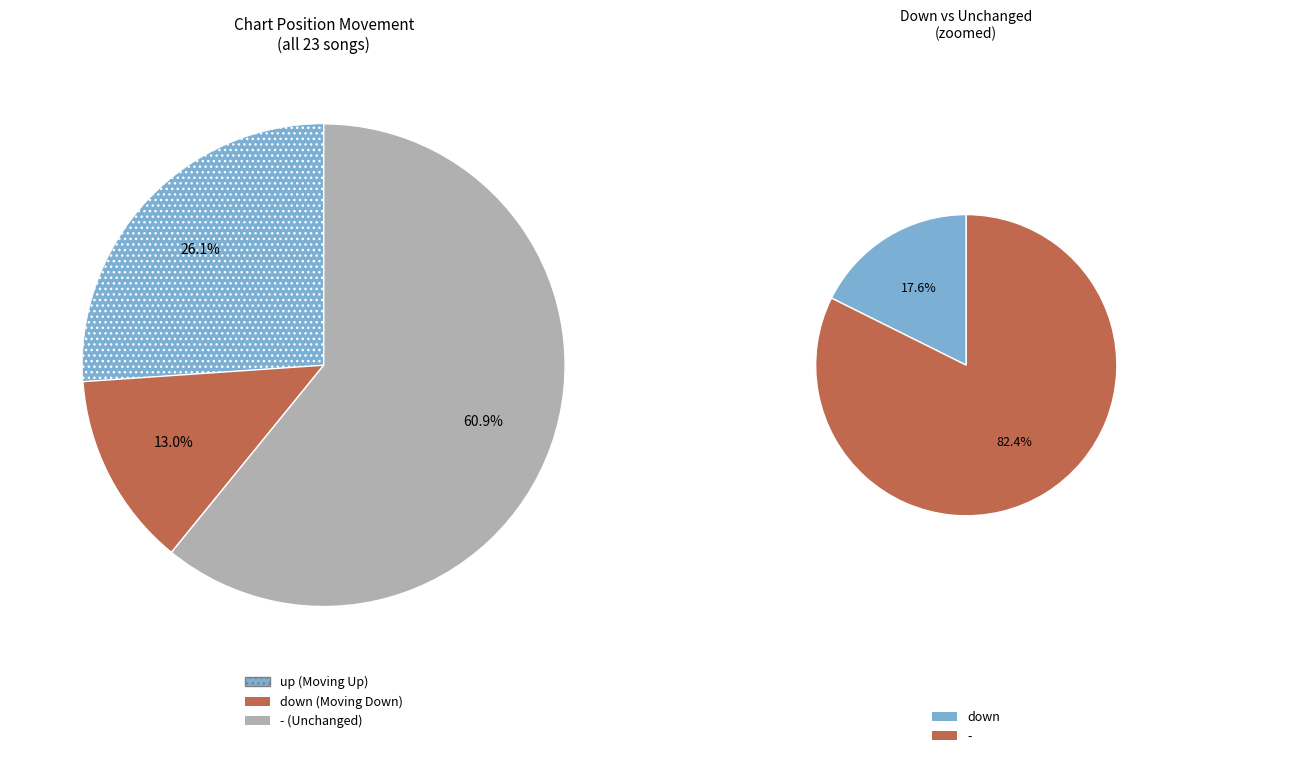

How many segments does this pie chart have?

3